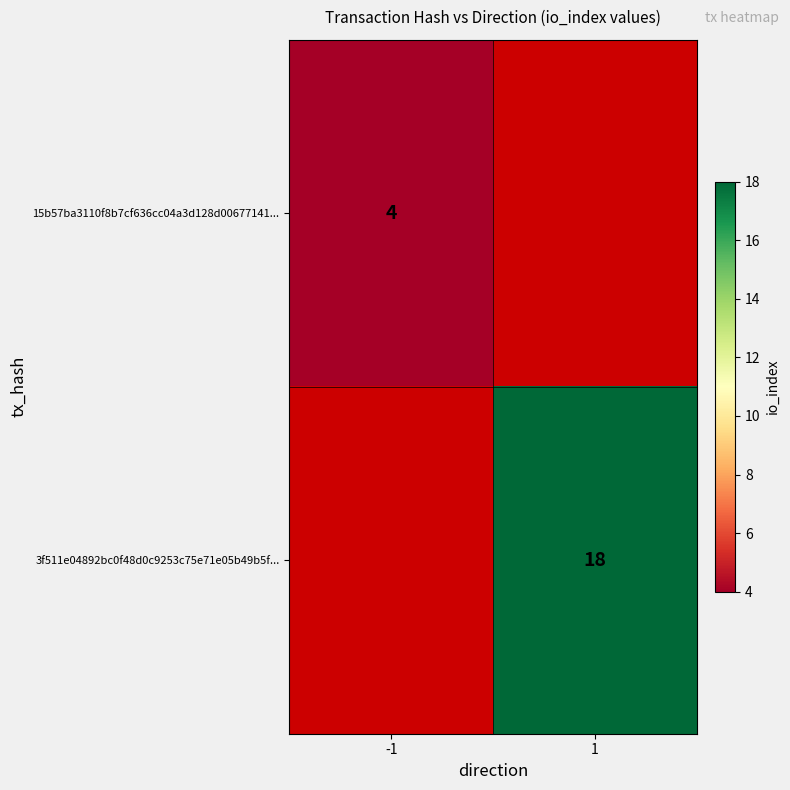

True or false: 15b57ba3110f8b7cf636cc04a3d128d00677141... has a value of 4 at -1.

True